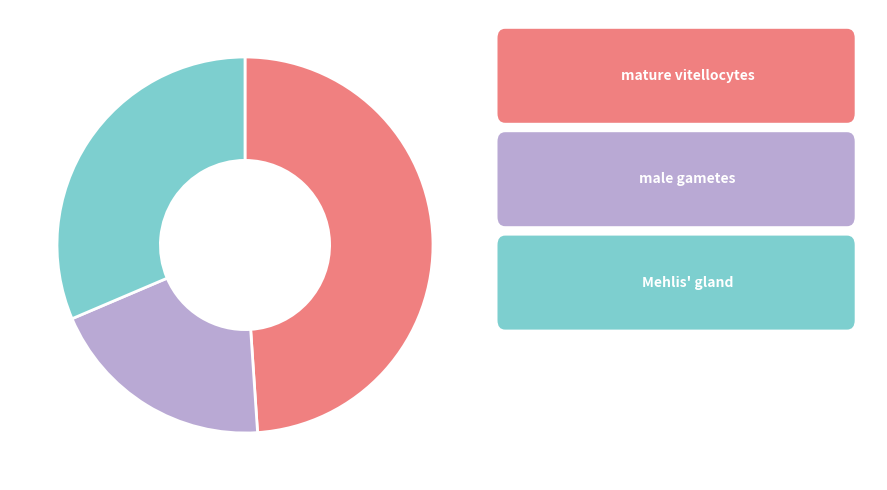

Is there a majority slice in this chart?

No